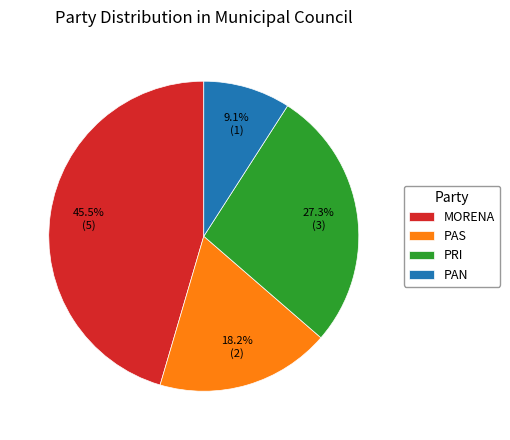

To the nearest percent, what is the difference between the largest and smallest slice percentages?

36%